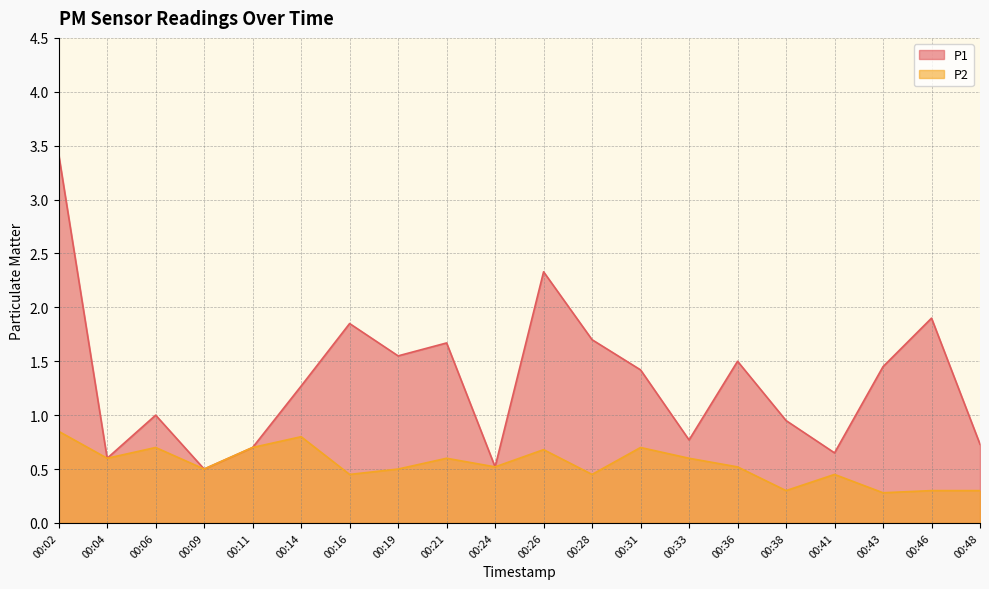

Between 00:19 and 00:33, which series saw the biggest shift?

P1